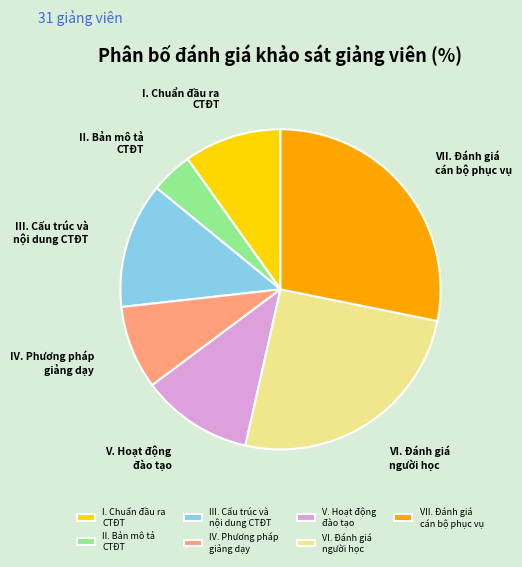

Combined, do II. Bản mô tả CTĐT and I. Chuẩn đầu ra CTĐT account for over 50%?

No